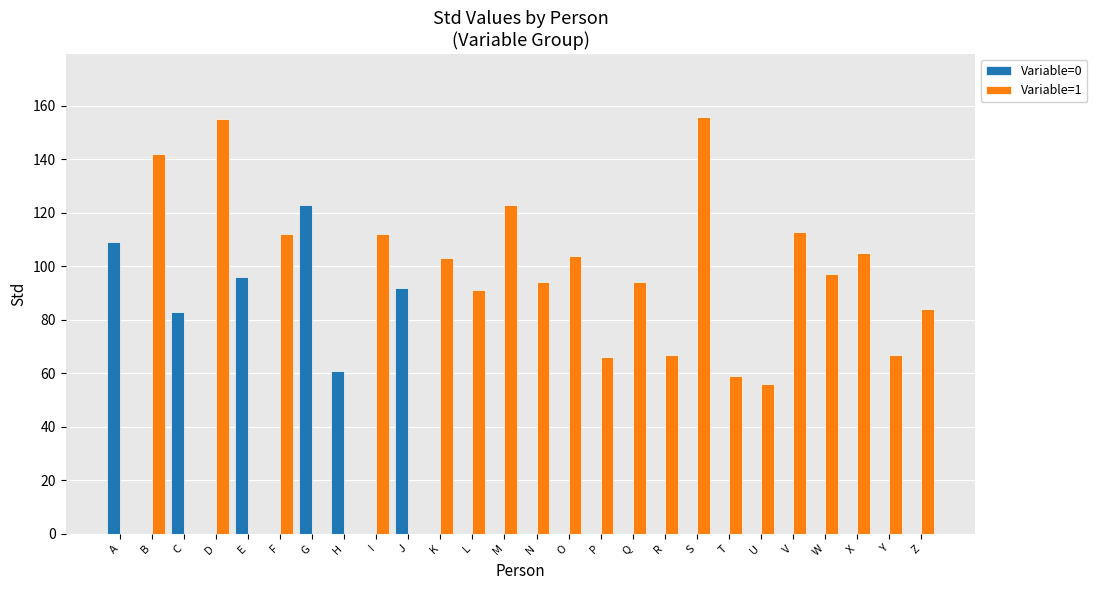

Reading left to right, extract all data points from this chart.

Variable=0: 109	0	83	0	96	0	123	61	0	92	0	0	0	0	0	0	0	0	0	0	0	0	0	0	0	0
Variable=1: 0	142	0	155	0	112	0	0	112	0	103	91	123	94	104	66	94	67	156	59	56	113	97	105	67	84